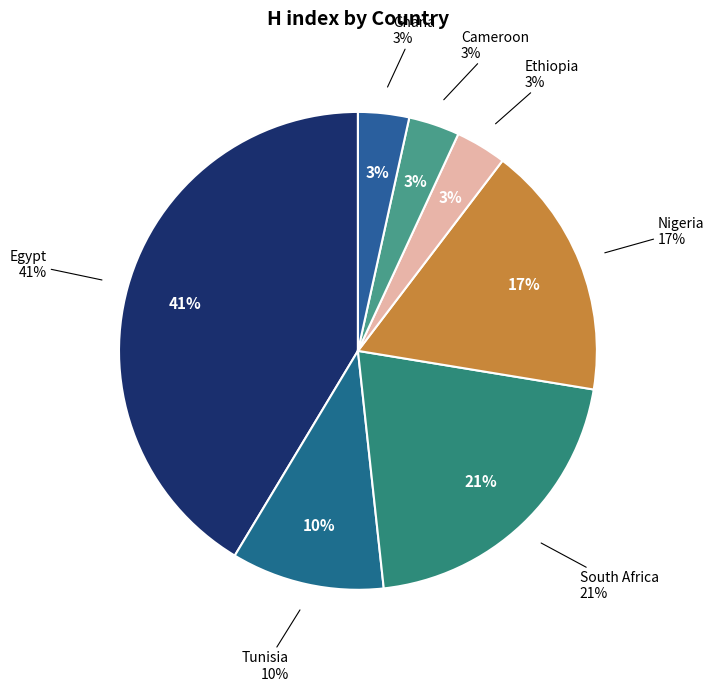

Which has a higher value, Cameroon or Ghana?

Cameroon